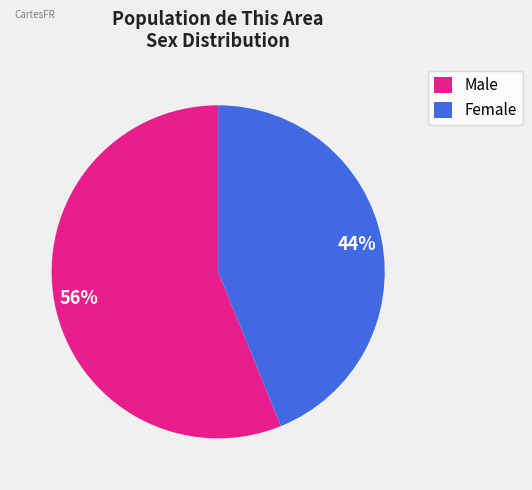

Combined, do Male and Female account for over 50%?

Yes